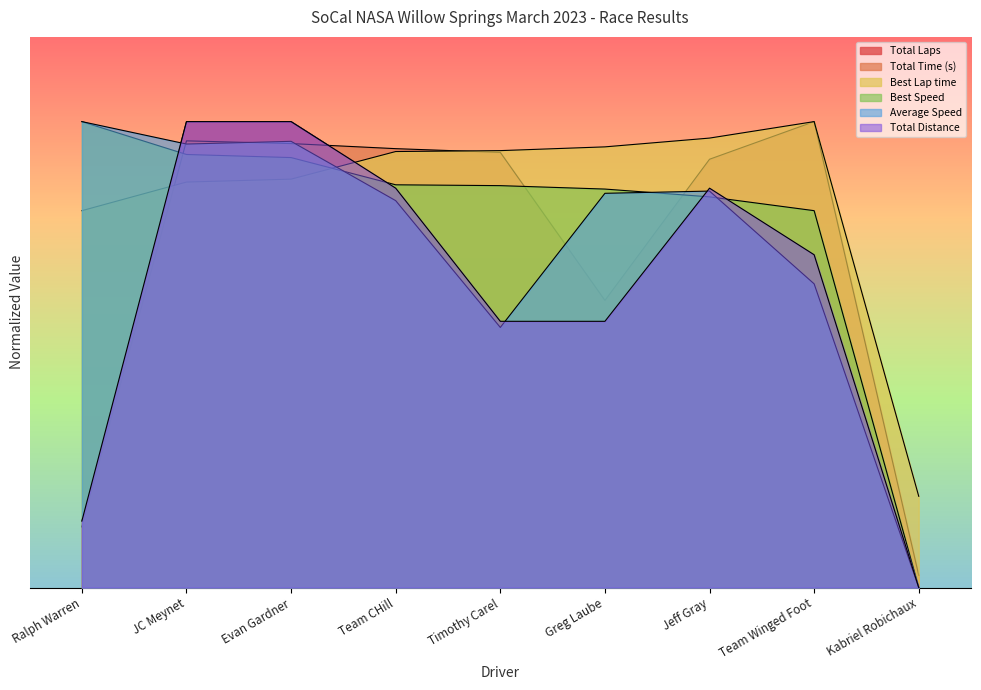

What is the label of the 8th point from the right?

JC Meynet